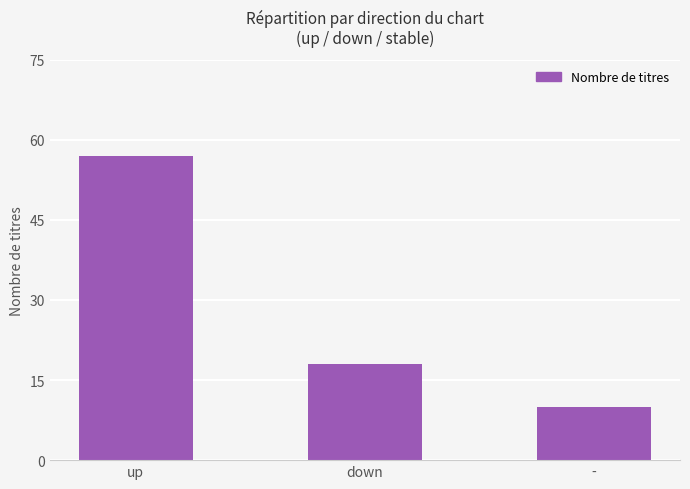

What is the label of the 2nd bar from the right?

down